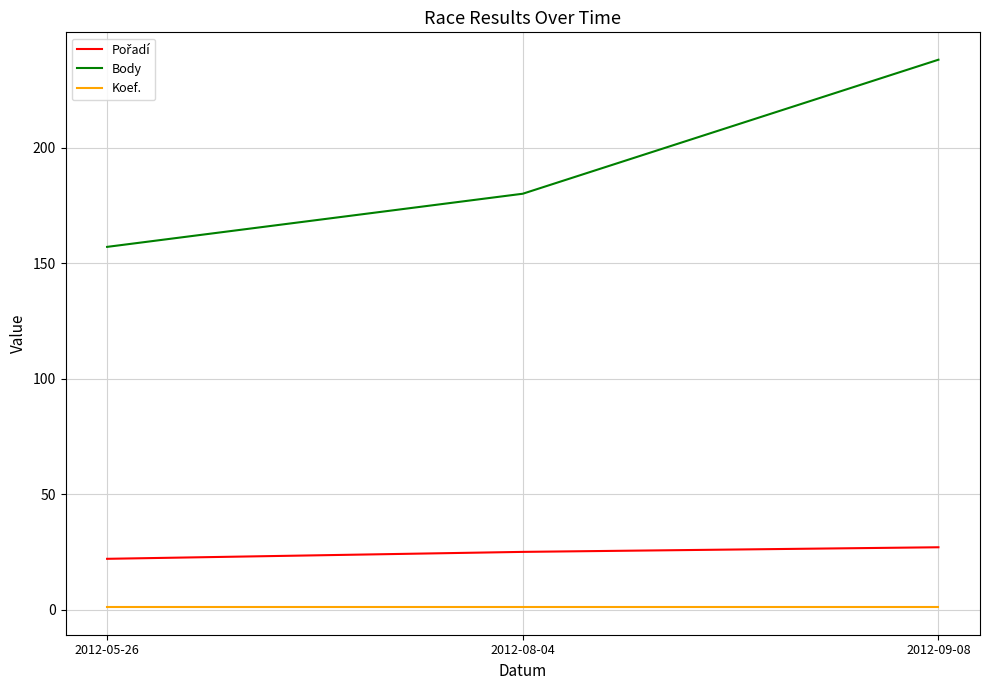

Rank the categories by Body value from highest to lowest.

2012-09-08, 2012-08-04, 2012-05-26